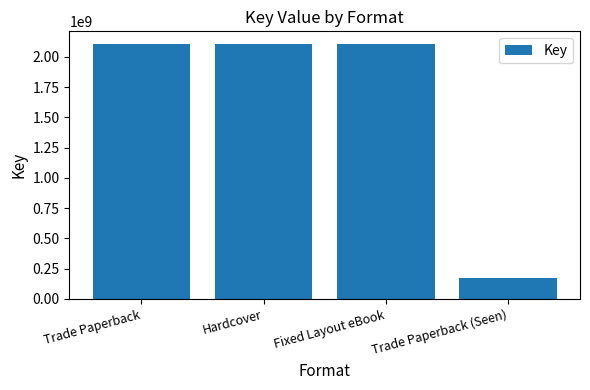

Reading right to left, transcribe all the data shown in this chart.

173549038	2105643107	2105643107	2105643107